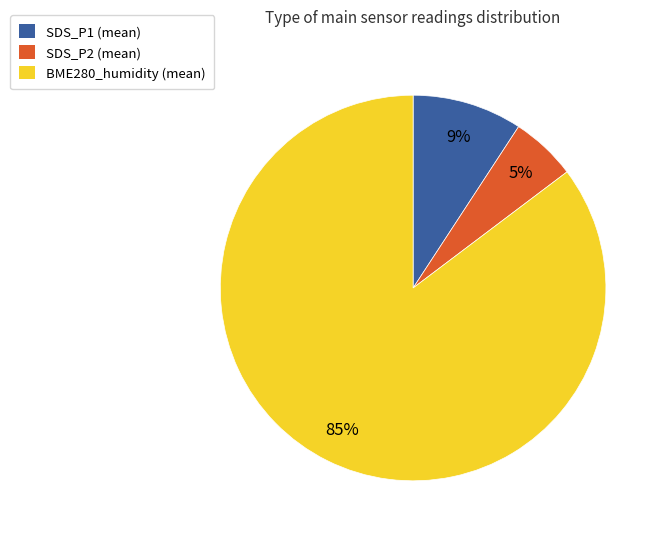

Rank the categories by value from highest to lowest.

BME280_humidity (mean), SDS_P1 (mean), SDS_P2 (mean)